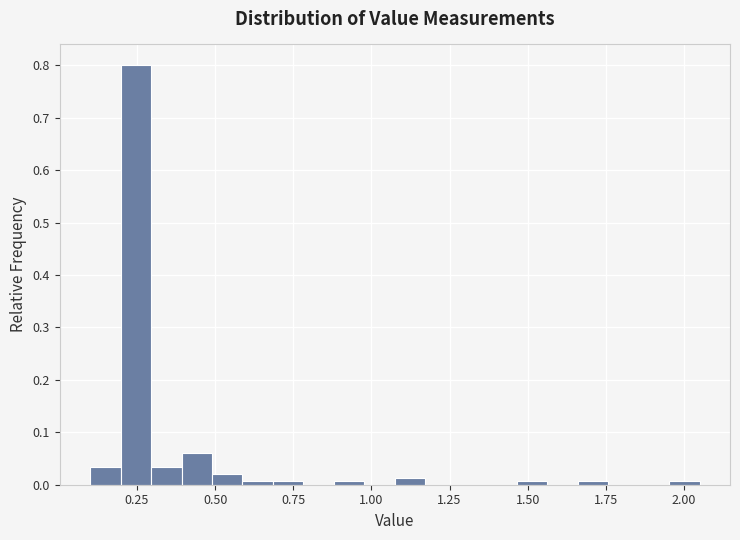

Around what value on the x-axis is the tallest bar? Give the approximate position of its centre, as read against the axis.

0.25